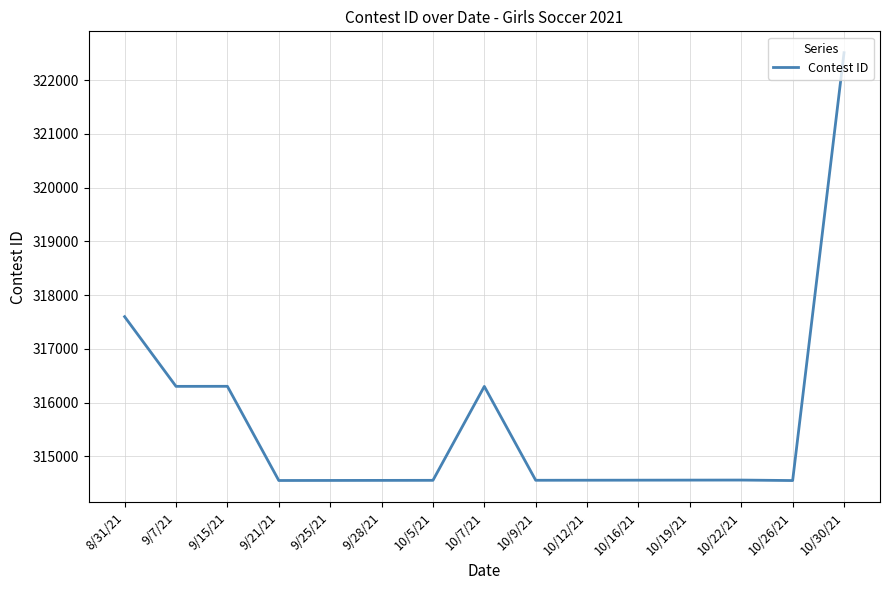

Where does the data first go above 314556?

8/31/21